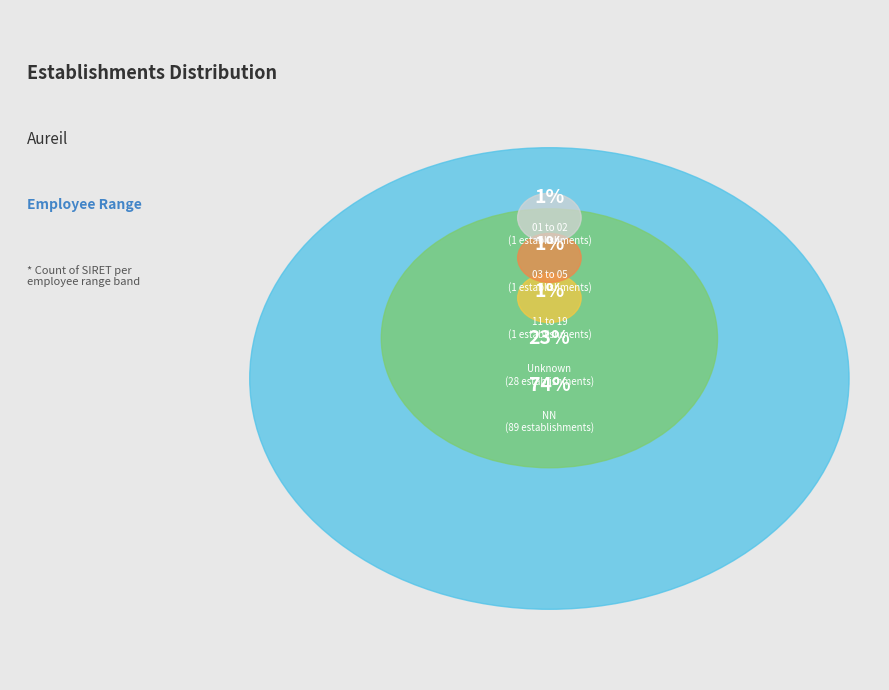

What is the ratio of the value at 11 to the value at 03?

1.0